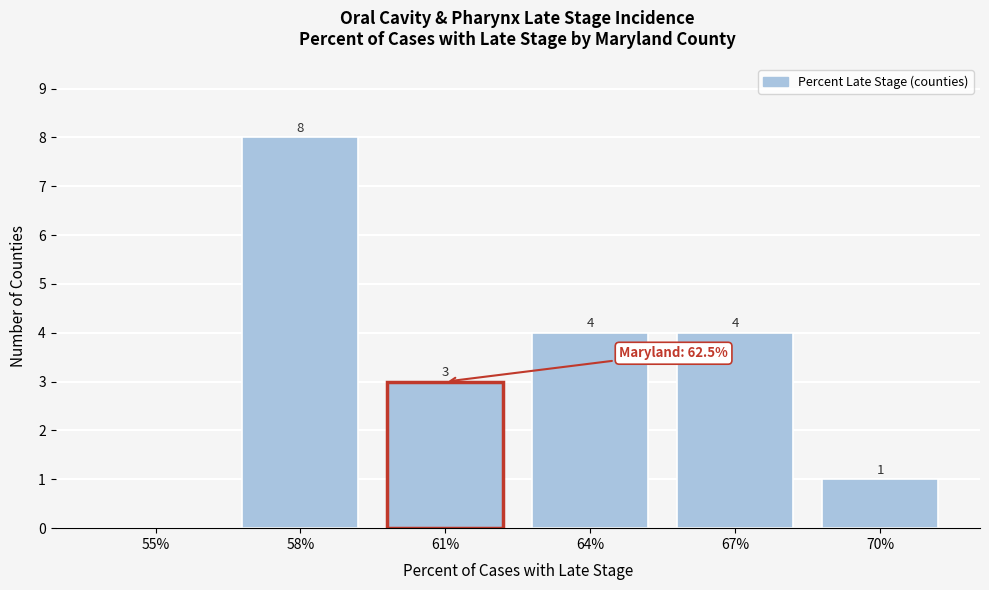

Reading right to left, what are all the values shown in this chart?

70%=1	67%=4	64%=4	61%=3	58%=8	55%=0